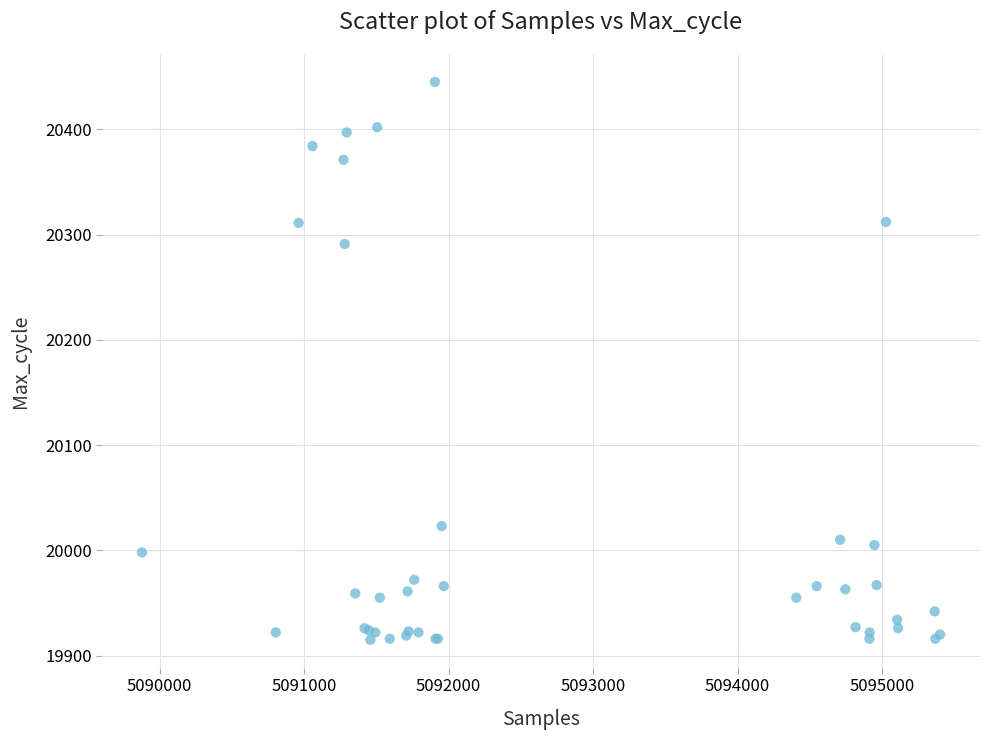

What Y value in the scatter plot is closest to 20180?

20291